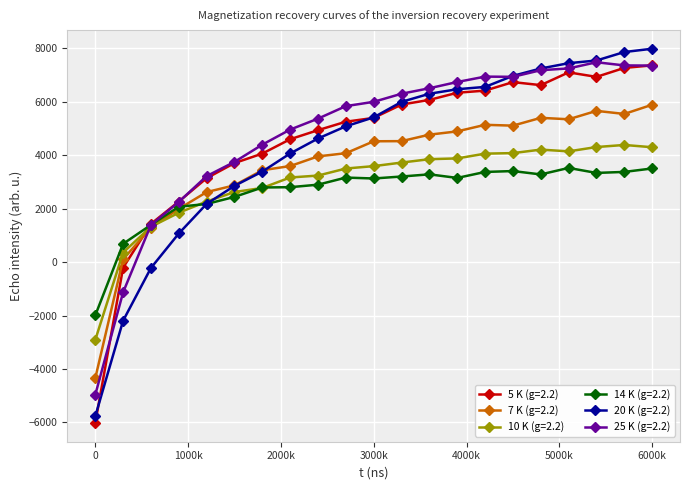

True or false: 25 K (g=2.2) has more than 0 interior local peaks.

True